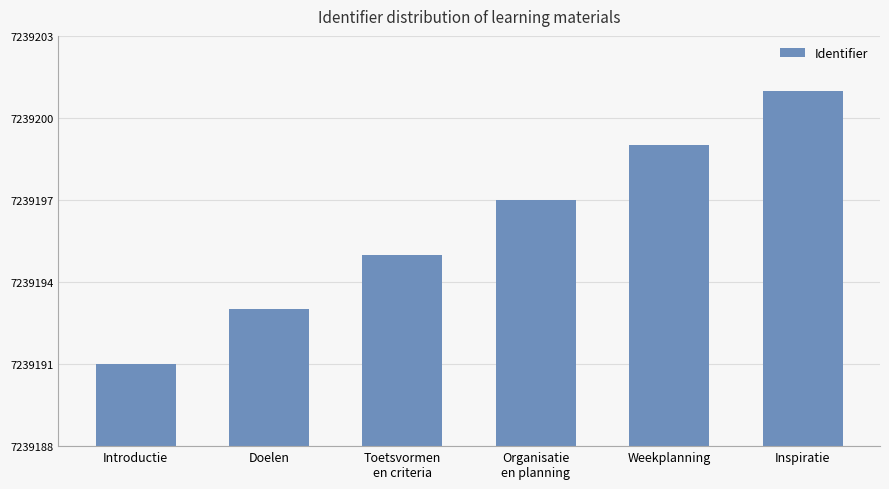

What is the sum of all values?

43435176